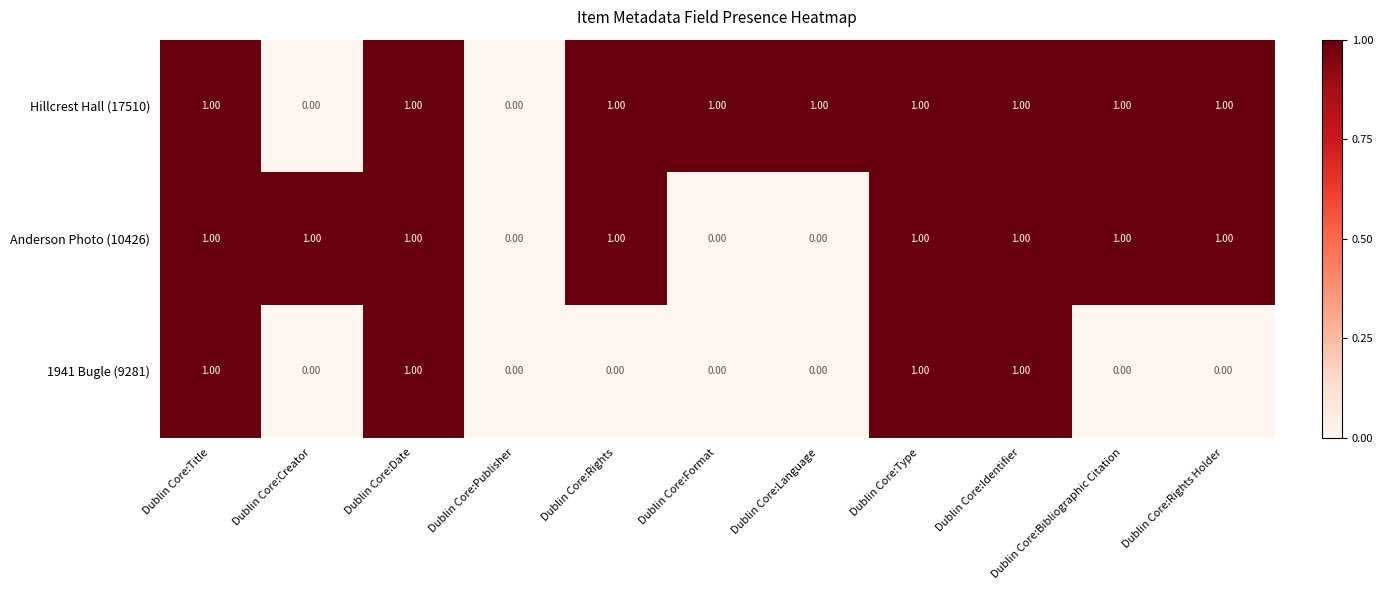

List the series in order of their overall mean, lowest first.

1941 Bugle (9281), Anderson Photo (10426), Hillcrest Hall (17510)